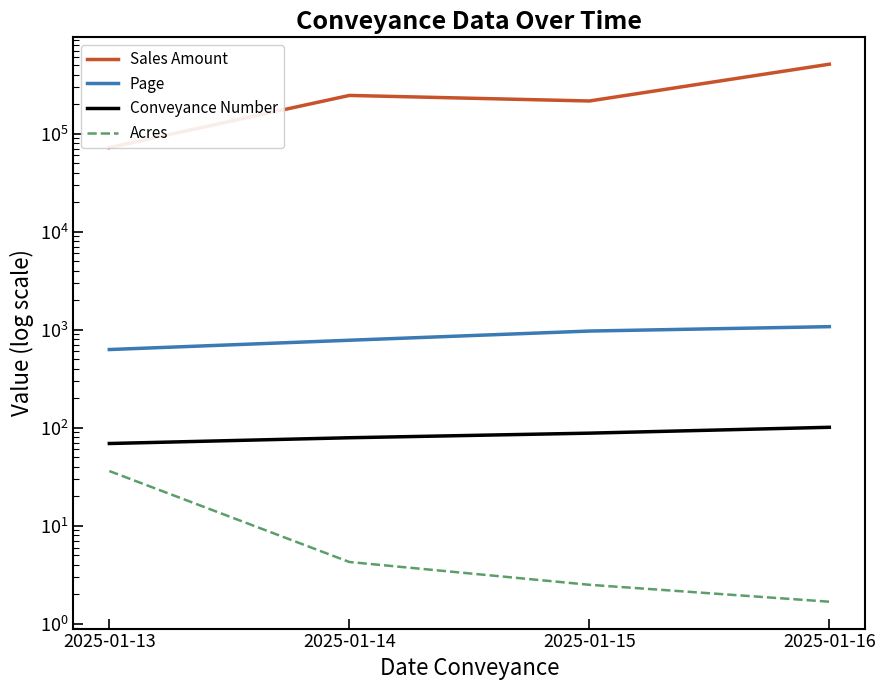

True or false: Acres and Conveyance Number intersect in this chart.

False